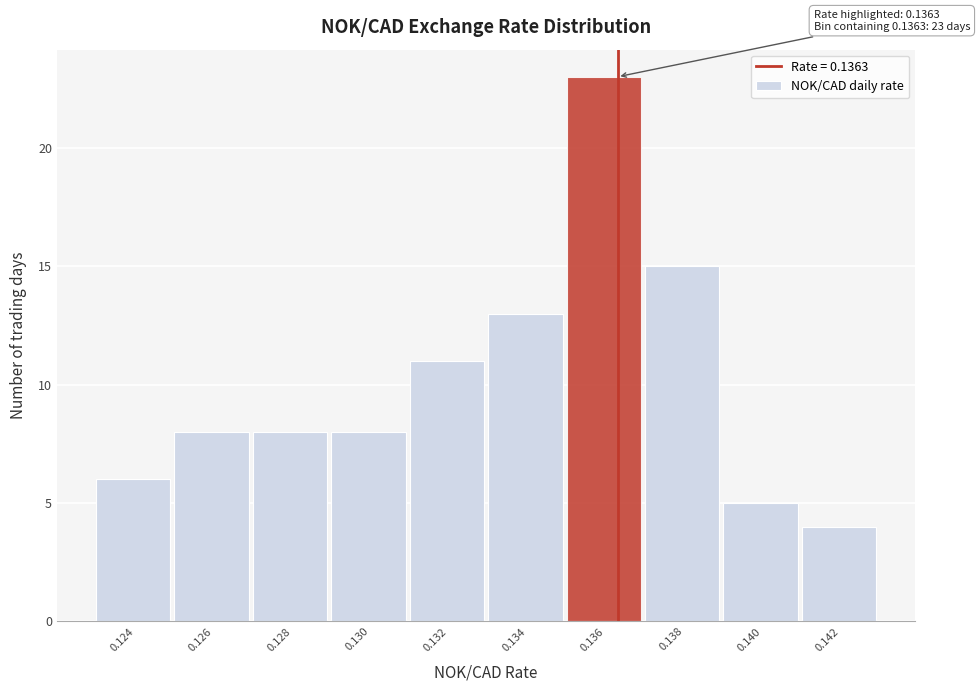

Reading left to right, what are all the values shown in this chart?

0.124=6	0.126=8	0.128=8	0.130=8	0.132=11	0.134=13	0.136=23	0.138=15	0.140=5	0.142=4